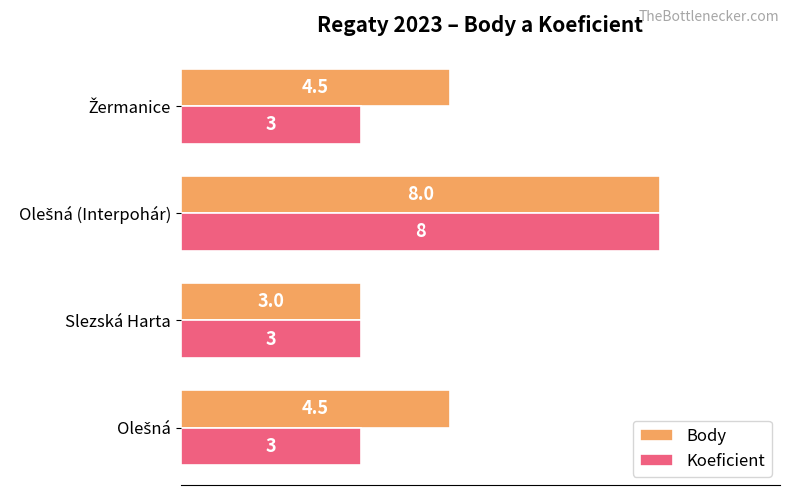

Is it true that Body equals 3.0 at Slezská Harta?

True